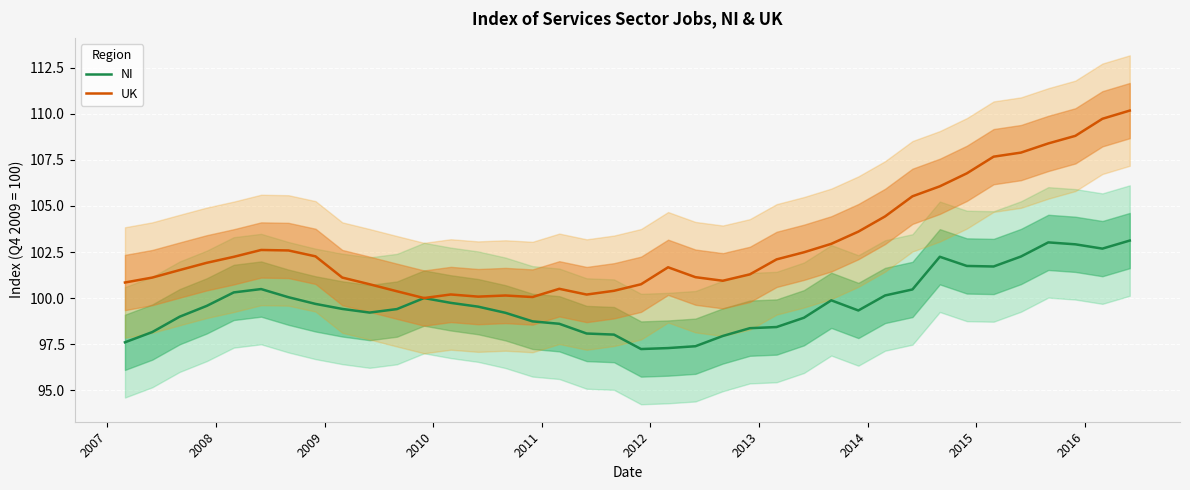

What is the maximum value for NI?

103.1